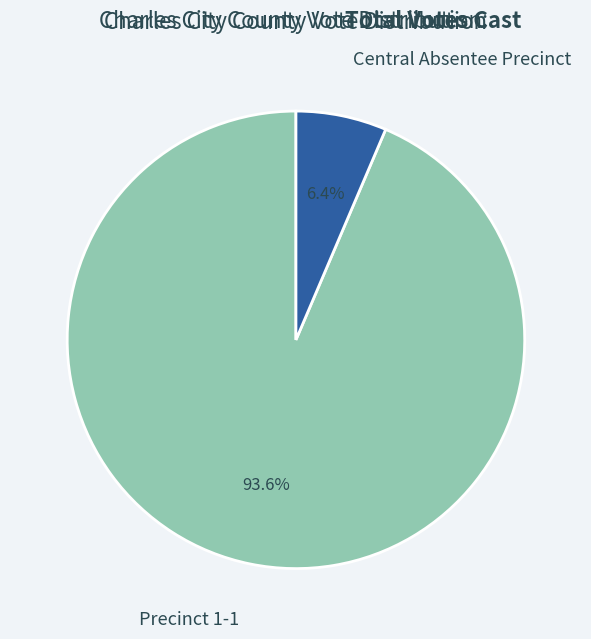

To the nearest percent, what portion does Precinct 1-1 represent?

94%